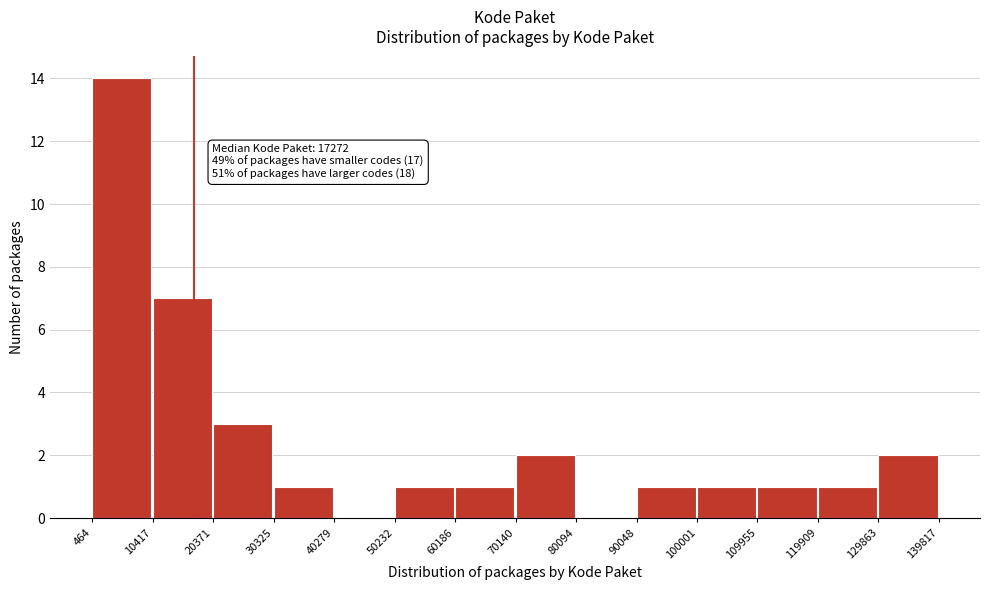

Over which range of the x-axis is the bar tallest?

464 to 10417